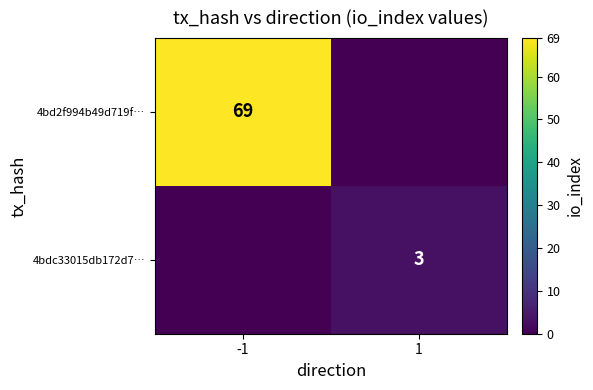

Which has a higher value, 1 or -1?

-1